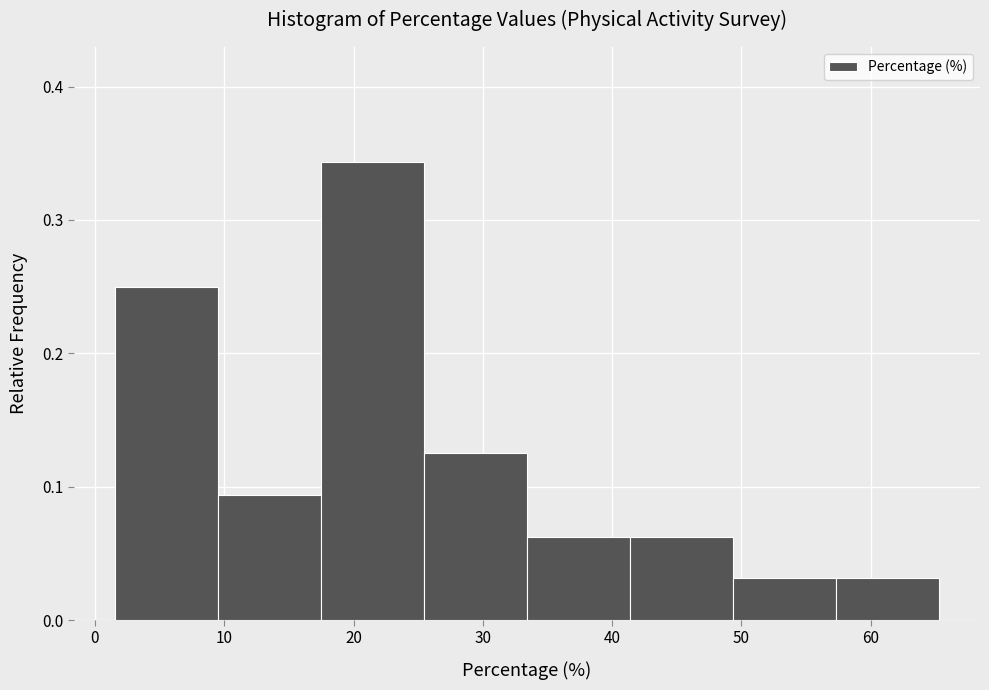

How tall is the bar that spans 25 to 33 on the x-axis? Neither the bar edges nor the heights are printed on the chart, so give them approximately, as read against the axes.

0.13